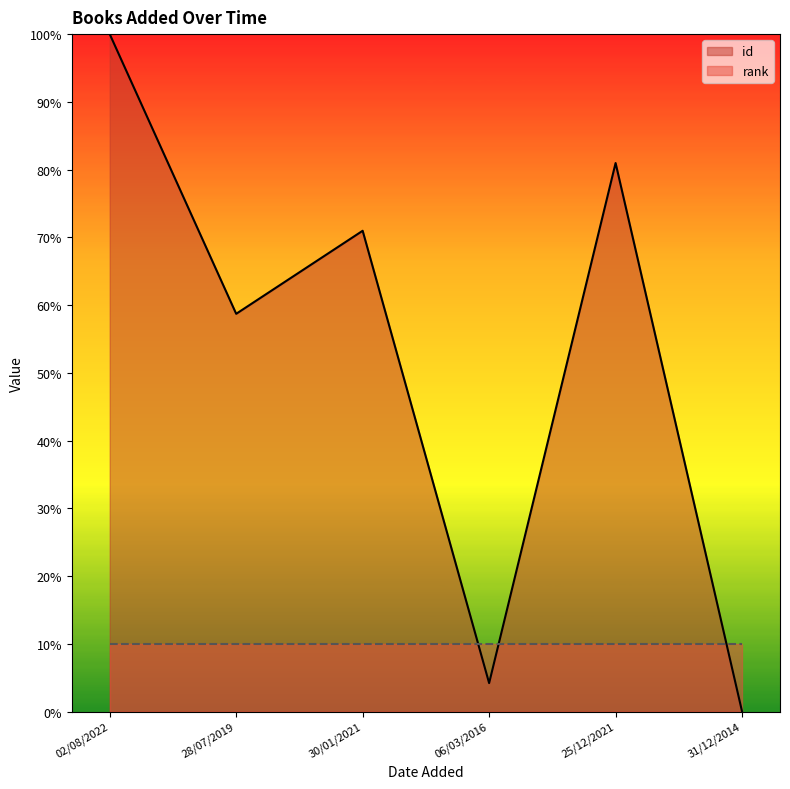

True or false: the data has more than 2 interior local peaks.

False